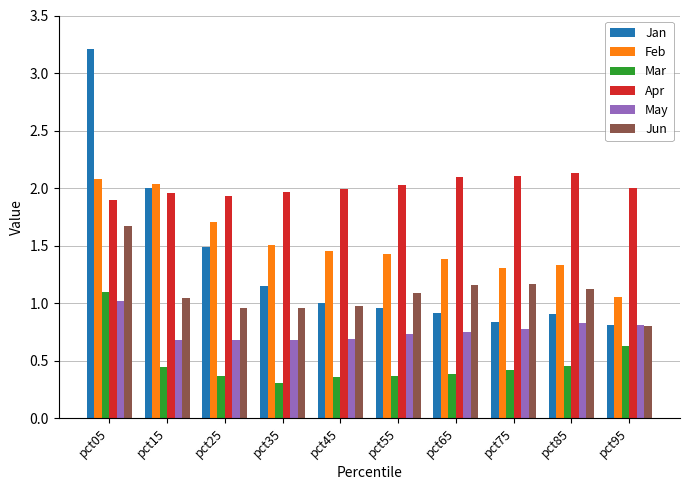

Which series has the widest spread of values?

Jan